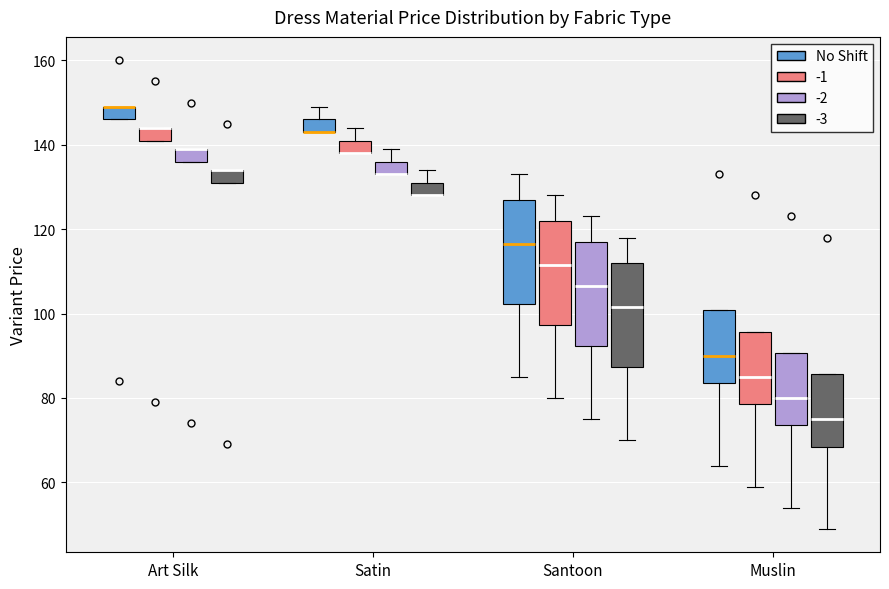

Where is the lower edge of the box for Art Silk (-1) on the y-axis? The values are not printed on the chart, so give them approximately, as read against the axis.

142